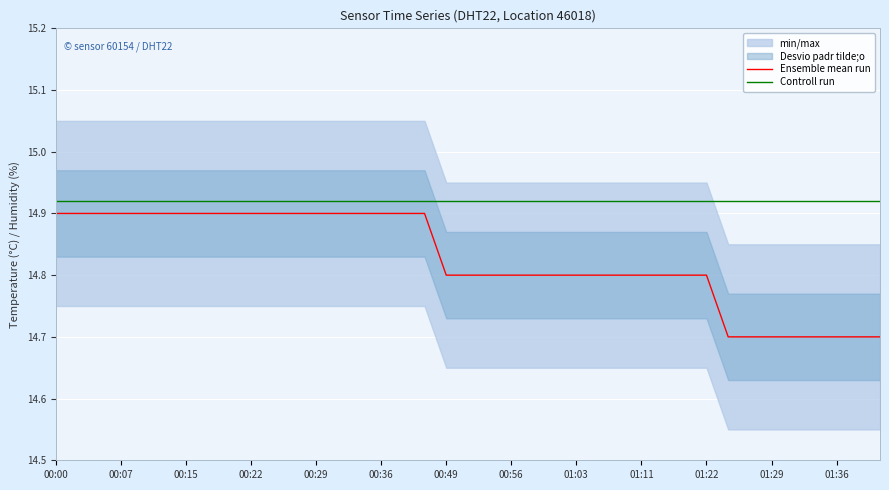

What is the maximum value for Controll run?

14.9